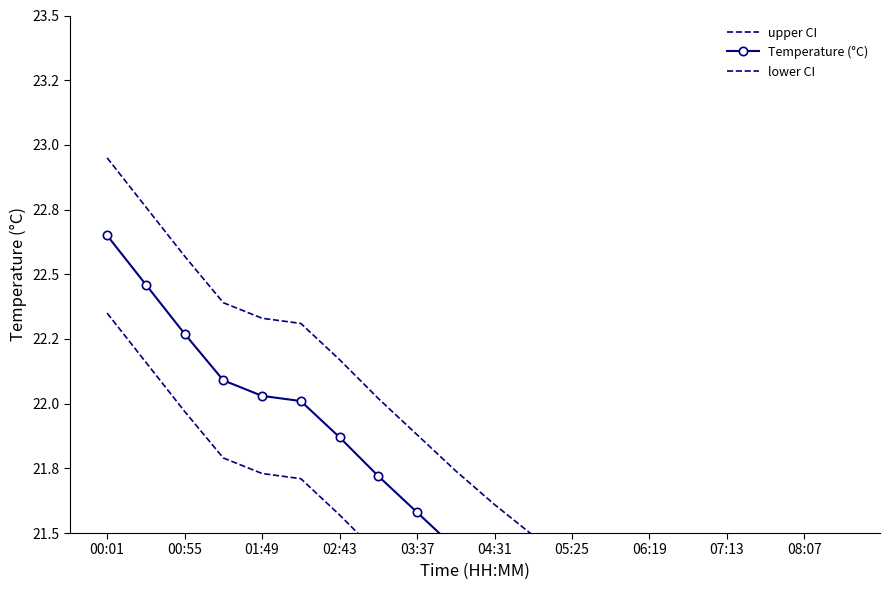

What are all the series names shown in the legend?

upper CI, Temperature (°C), lower CI